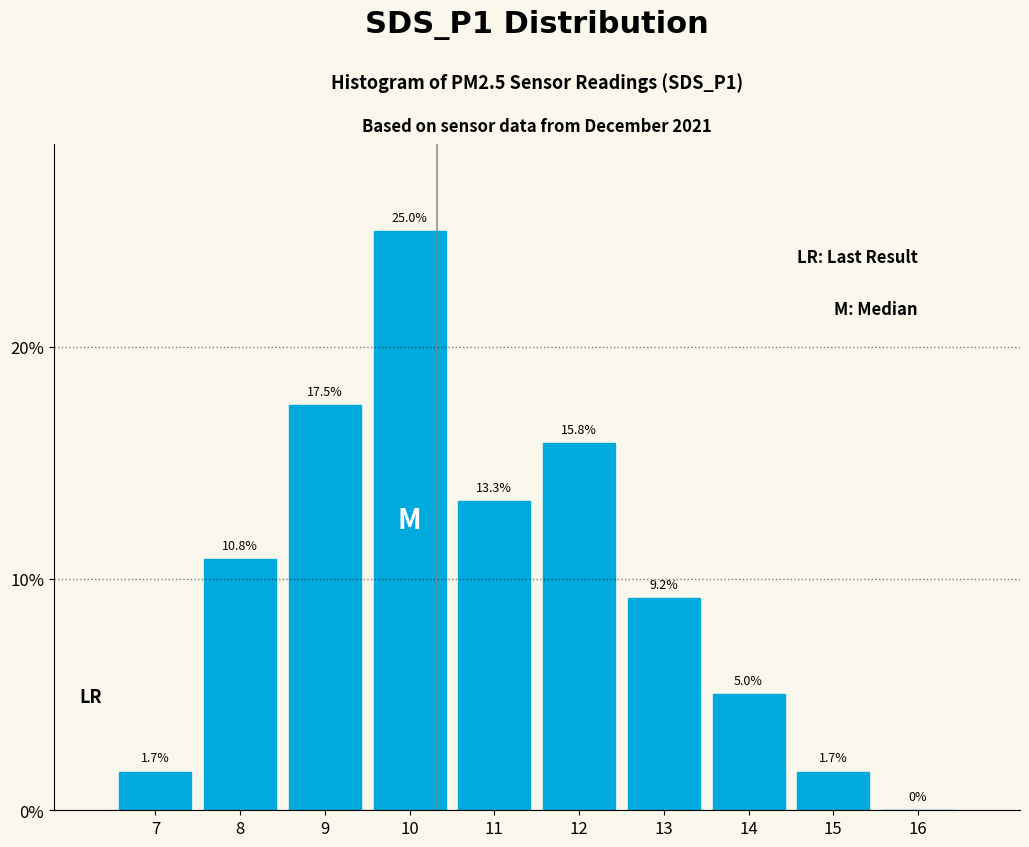

Reading left to right, list all the values displayed in this chart.

7=1.7	8=10.8	9=17.5	10=25.0	11=13.3	12=15.8	13=9.2	14=5.0	15=1.7	16=0.0